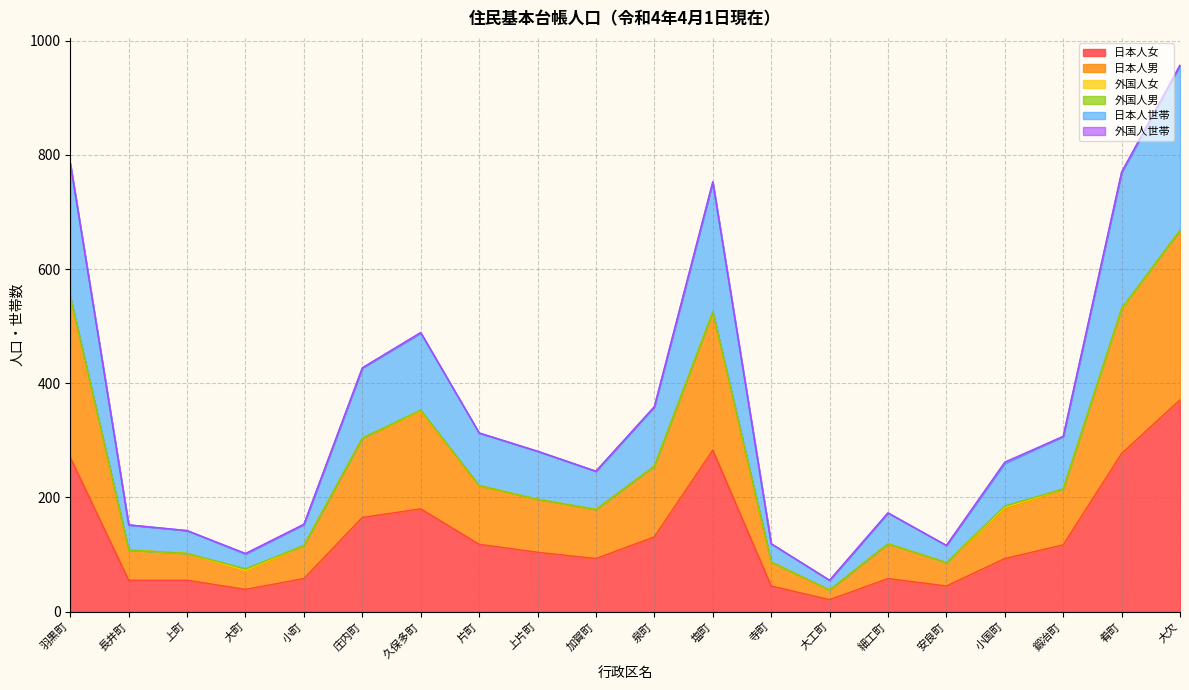

What is the lowest value of the 日本人女 series?

21